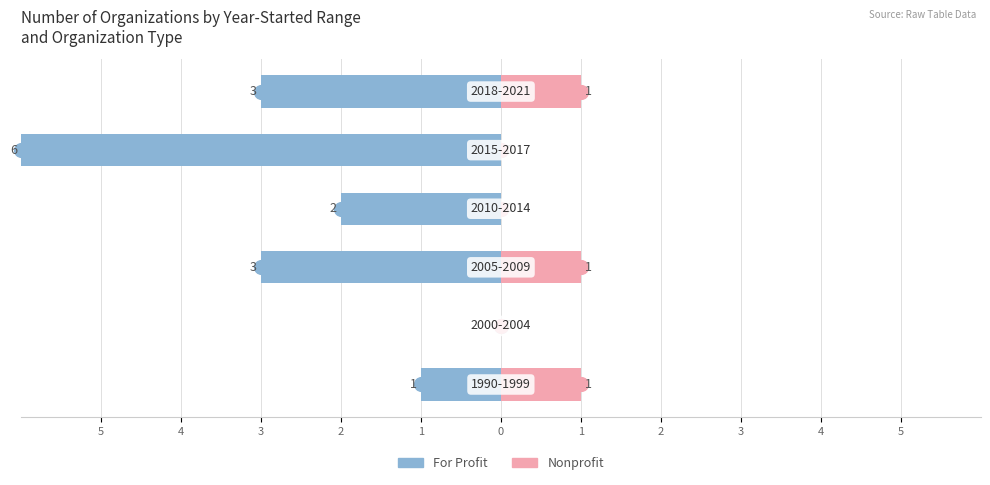

Reading right to left, what are all the values shown in this chart?

For Profit: -3	-6	-2	-3	0	-1
Nonprofit: 1	0	0	1	0	1